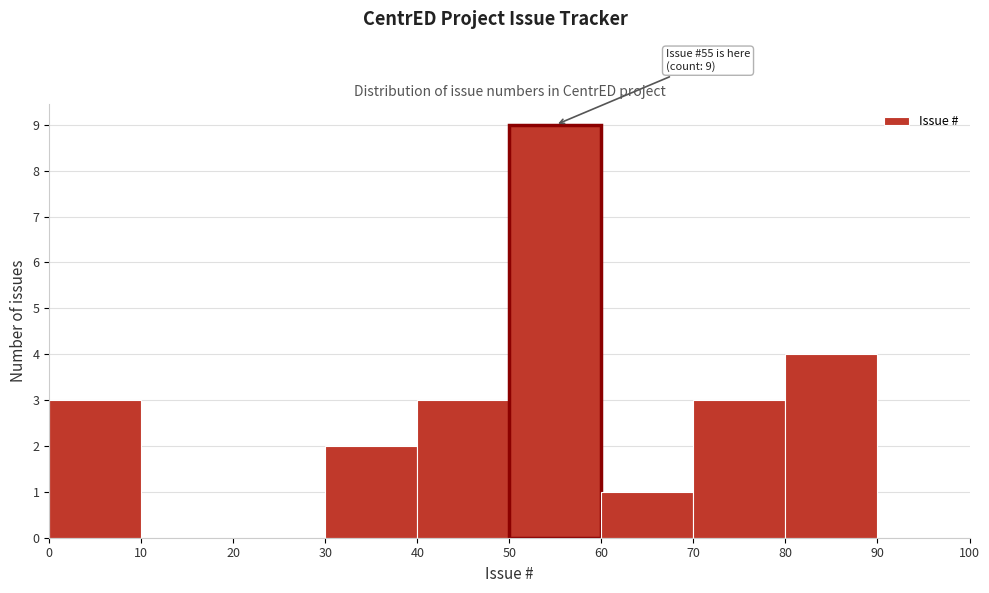

Which range on the x-axis has the tallest bar?

50 to 60